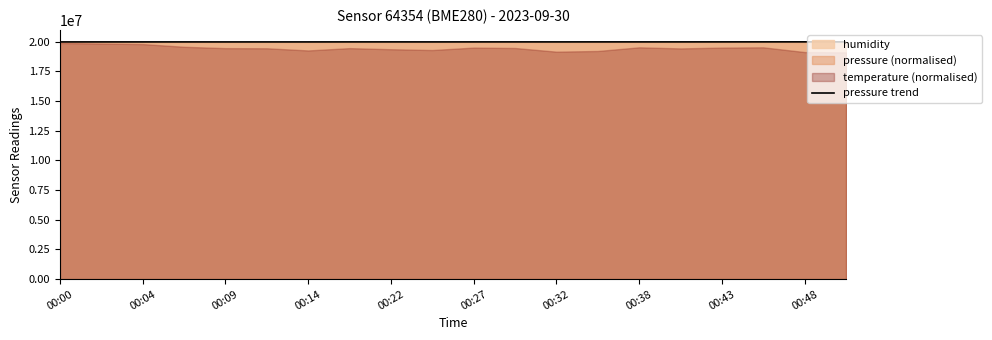

How many points are higher than both their immediate neighbors (excluding endpoints)?

7